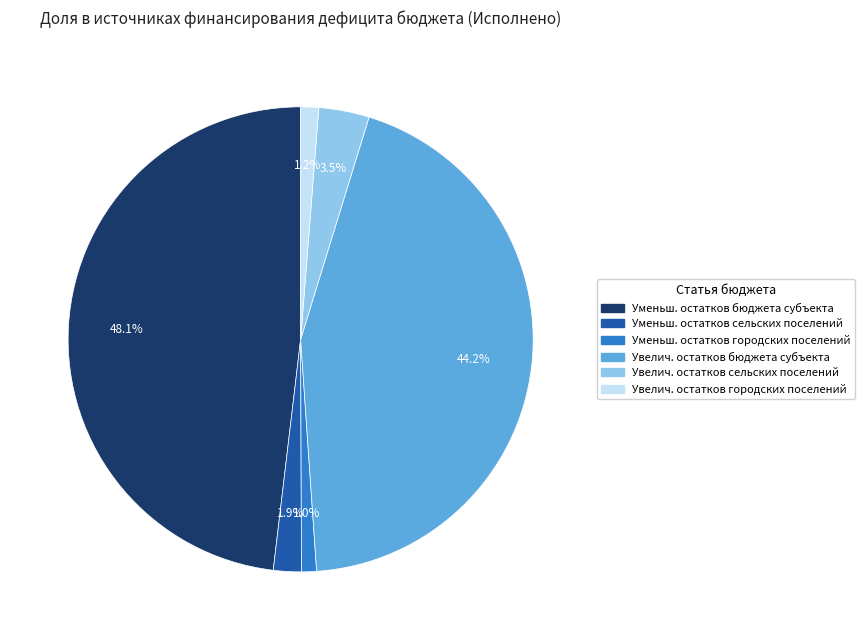

Is there any slice that represents more than half of the pie?

No